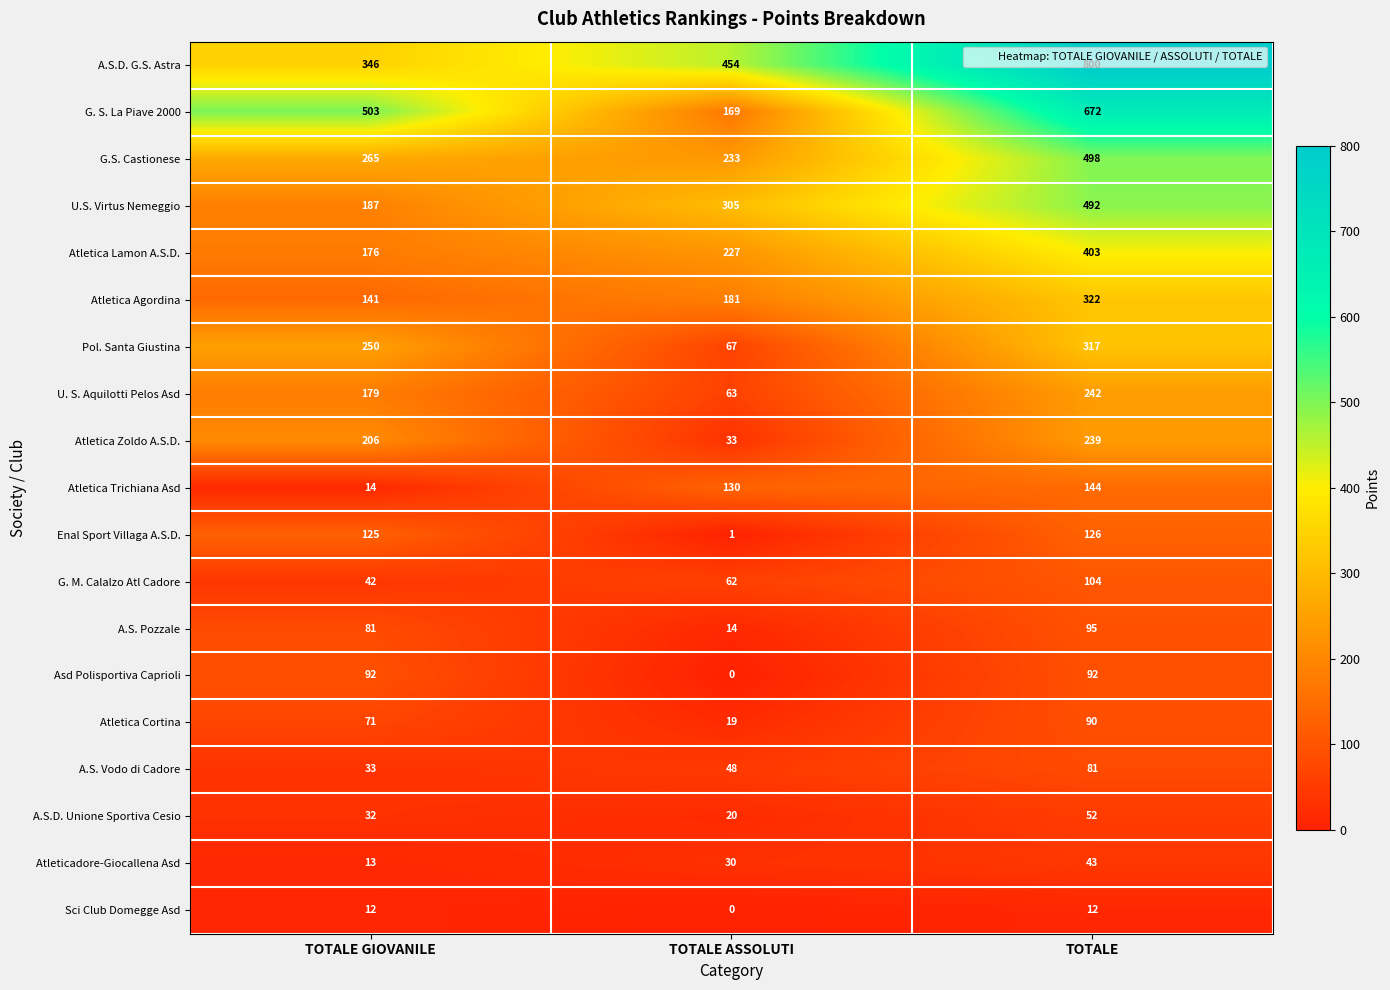

Which series has the largest range (max minus min)?

G. S. La Piave 2000